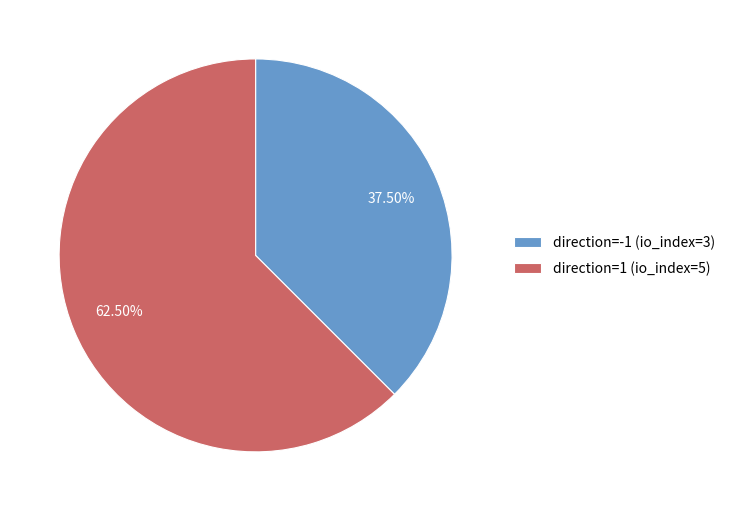

Rank the categories by value from highest to lowest.

direction=1 (io_index=5), direction=-1 (io_index=3)